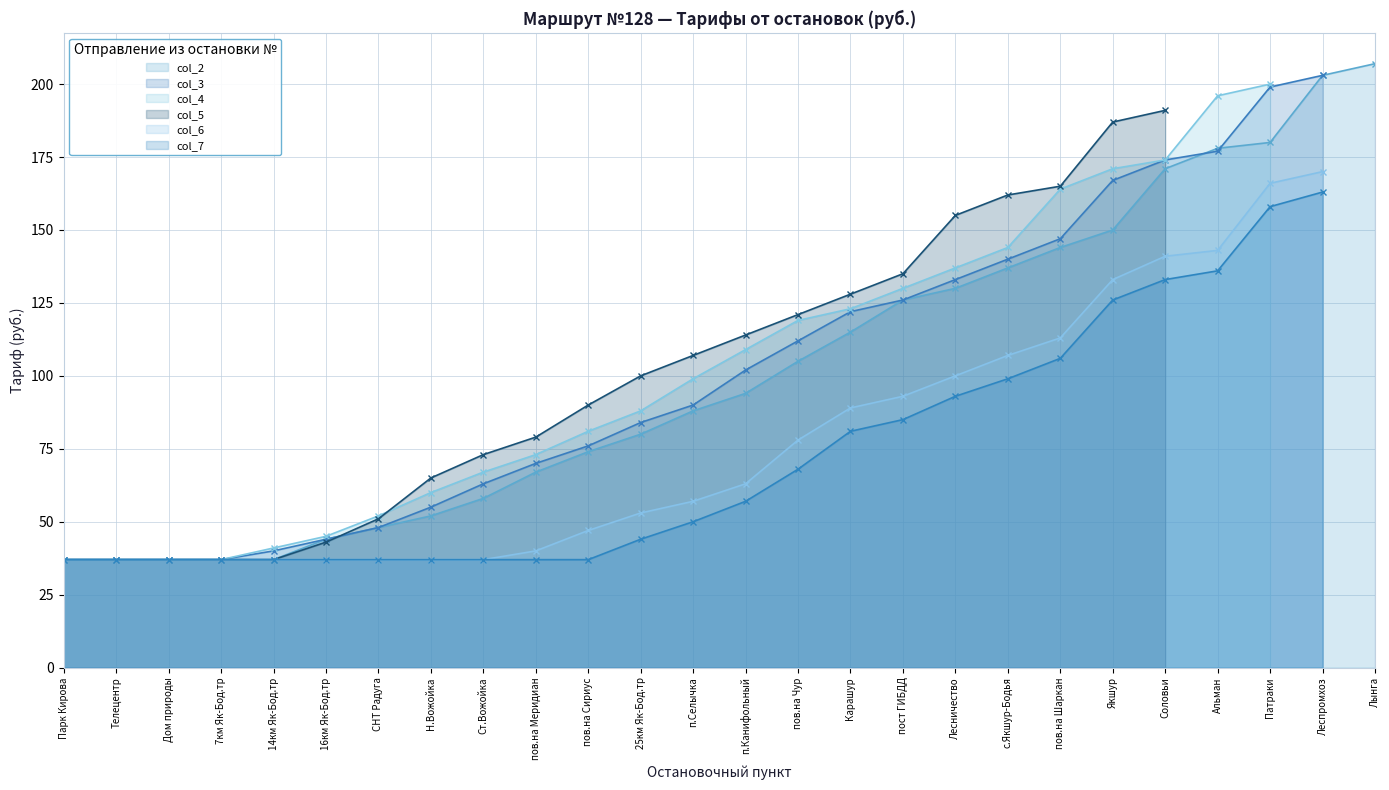

What is the difference between the col_4 values at пов.на Шаркан and пов.на Меридиан?

91